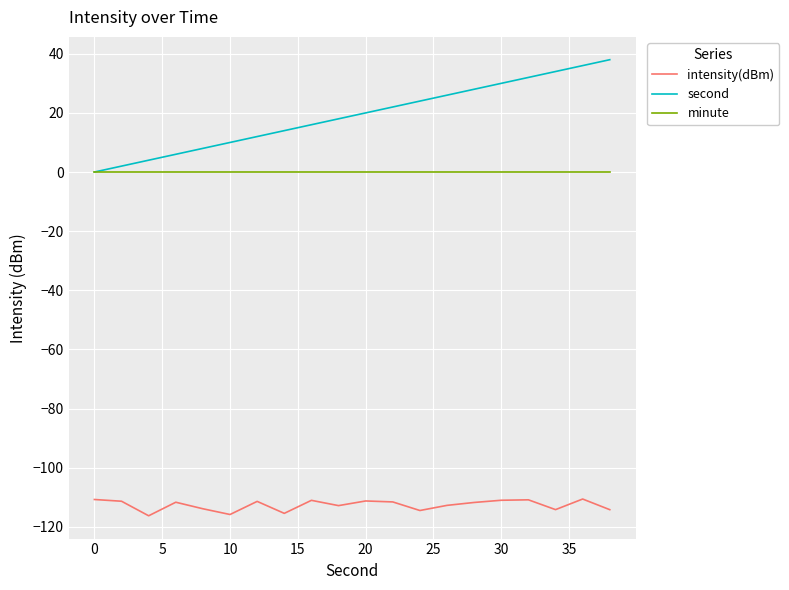

True or false: second and intensity(dBm) intersect in this chart.

False